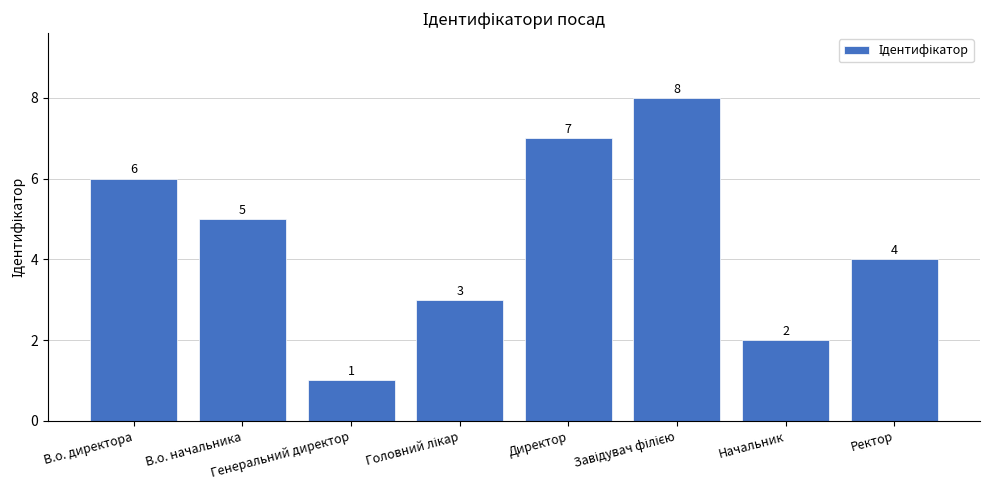

Reading left to right, what are all the values shown in this chart?

6	5	1	3	7	8	2	4